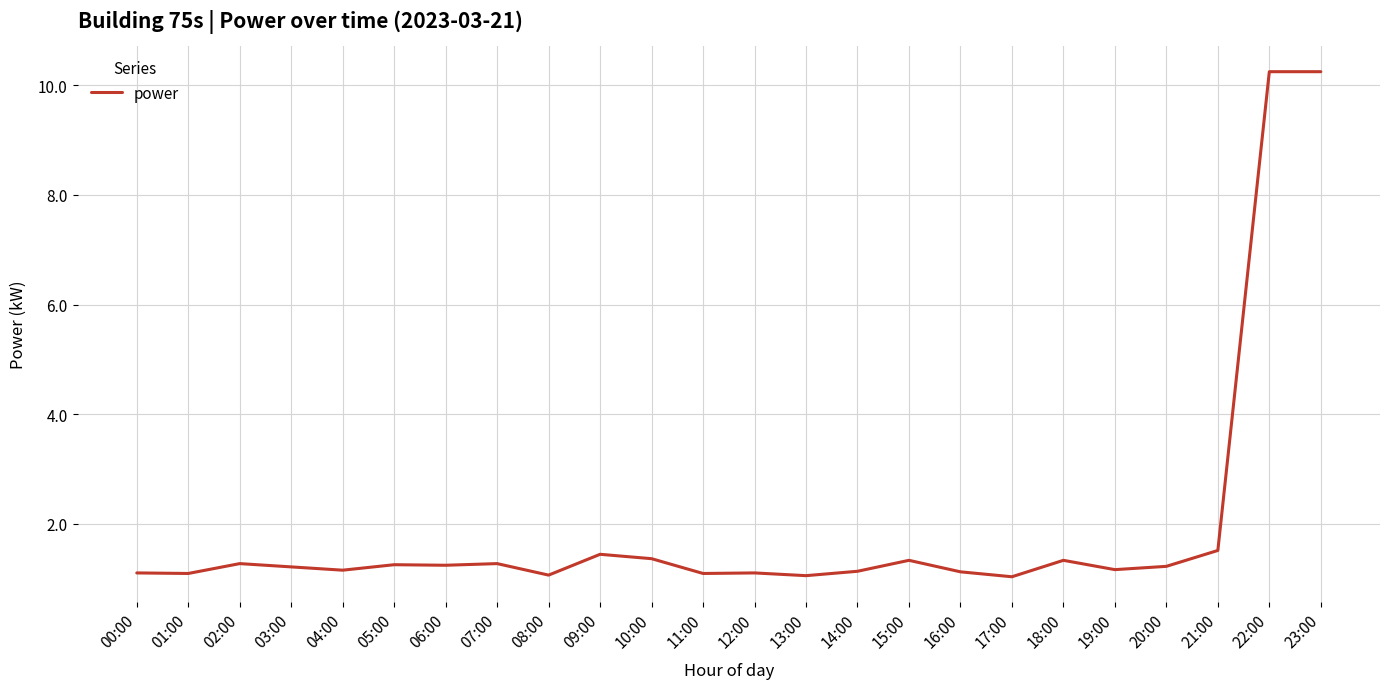

What is the smallest value displayed?

1.0